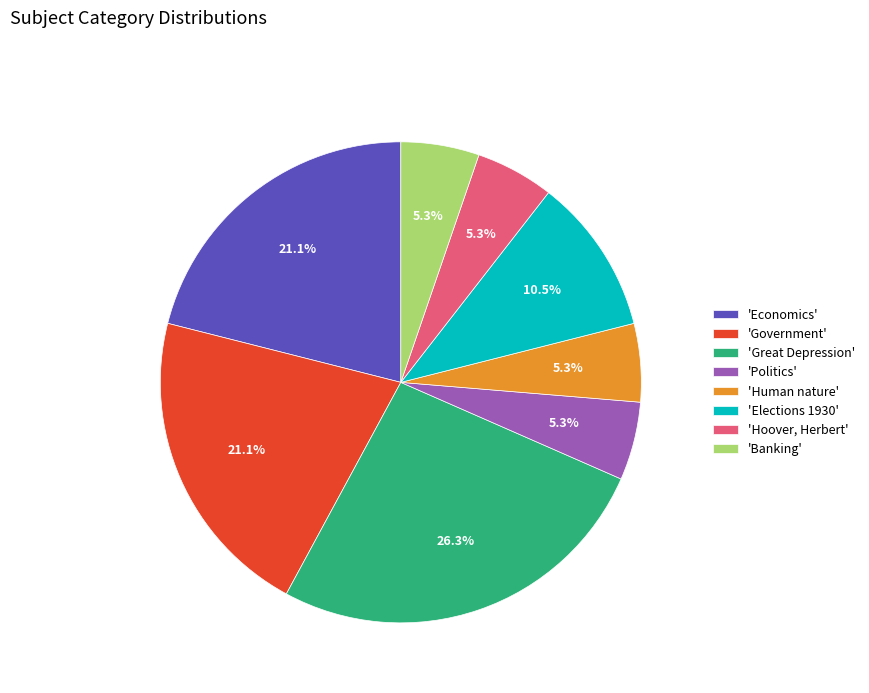

To the nearest percent, what is the difference between the largest and smallest slice percentages?

21%